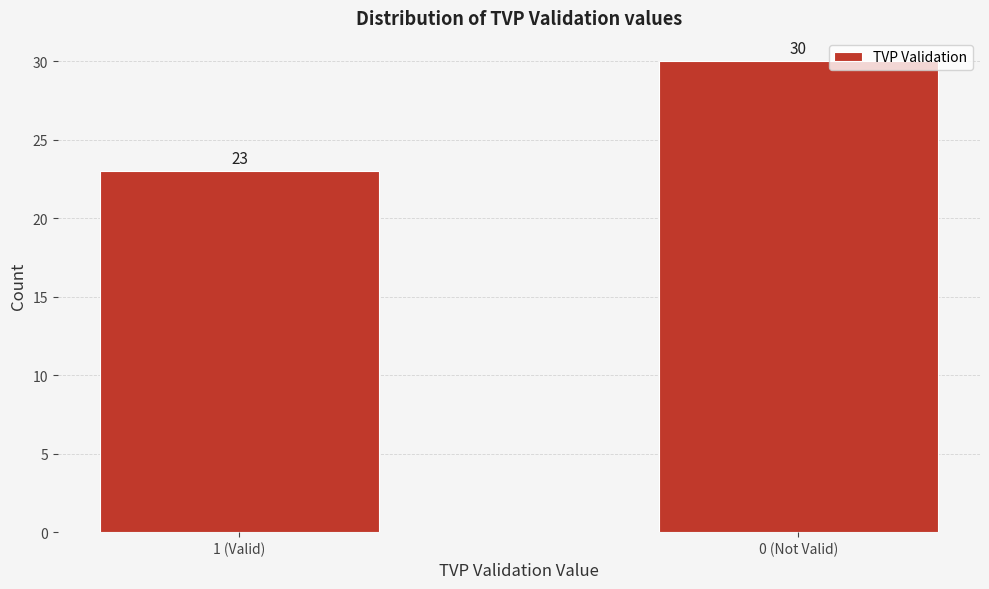

Reading right to left, transcribe all the data shown in this chart.

0 (Not Valid)=30	1 (Valid)=23